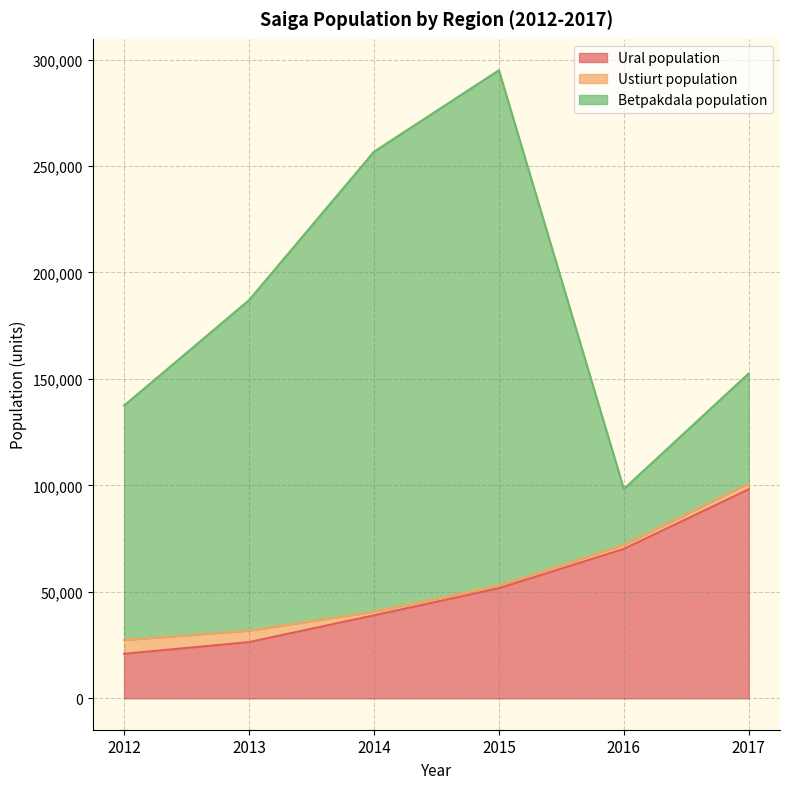

List the series in order of their peak value, highest first.

Betpakdala population, Ural population, Ustiurt population